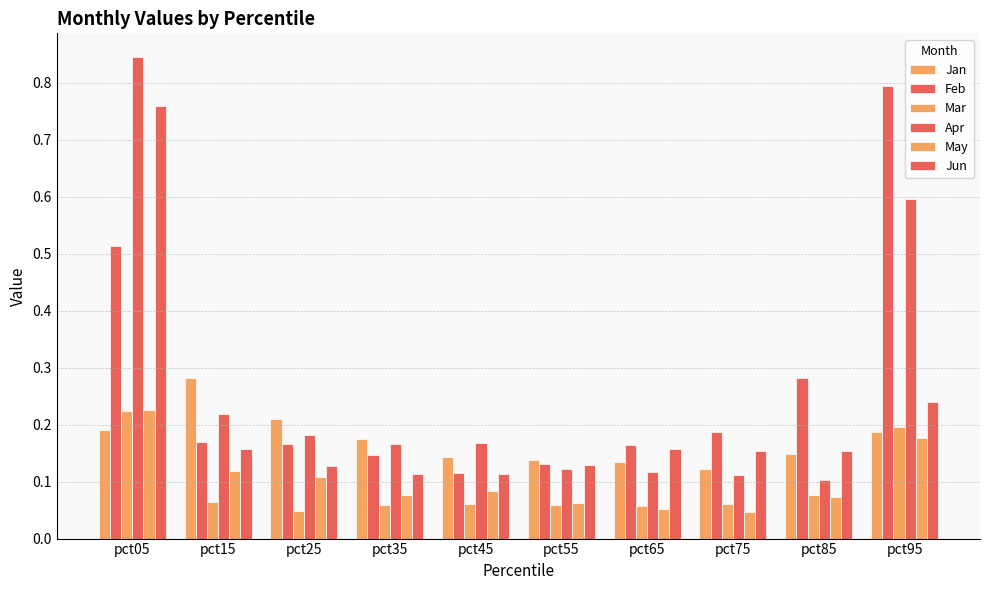

At how many categories does at least one series exceed 0?

10